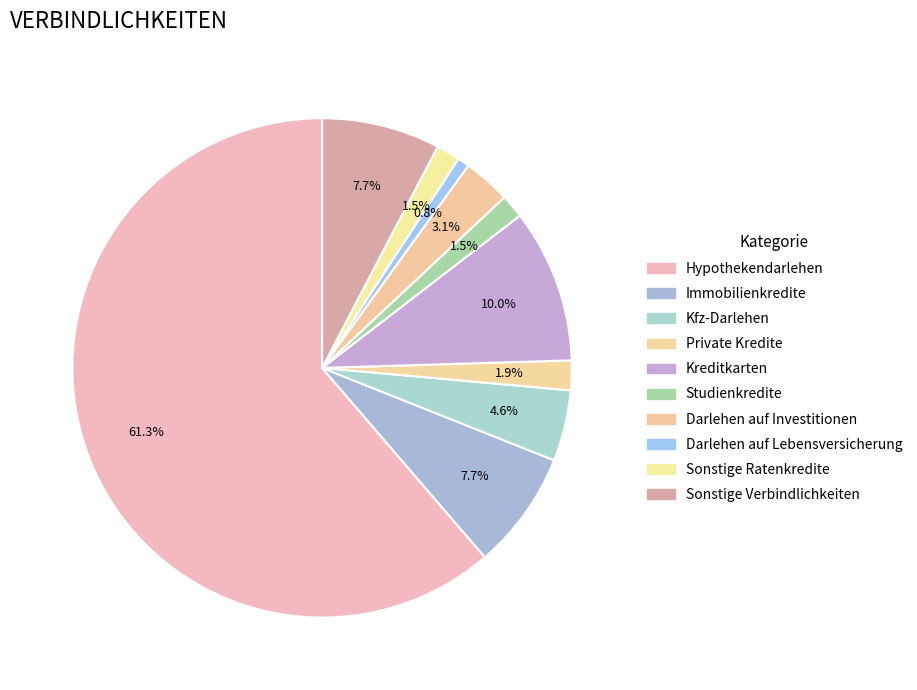

How many segments does this pie chart have?

10